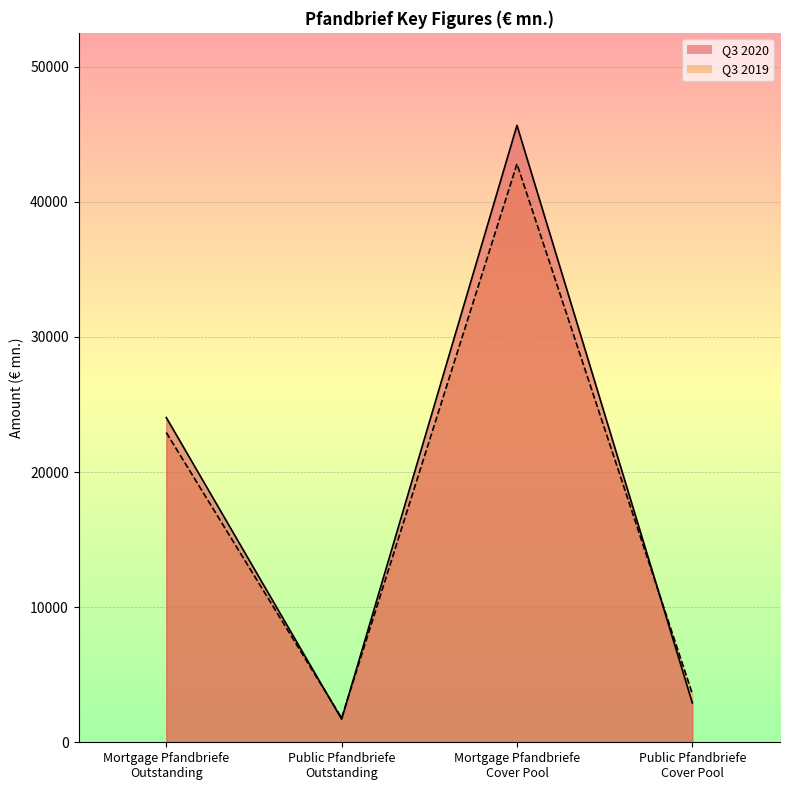

Which series has the largest total across all categories?

Q3 2020